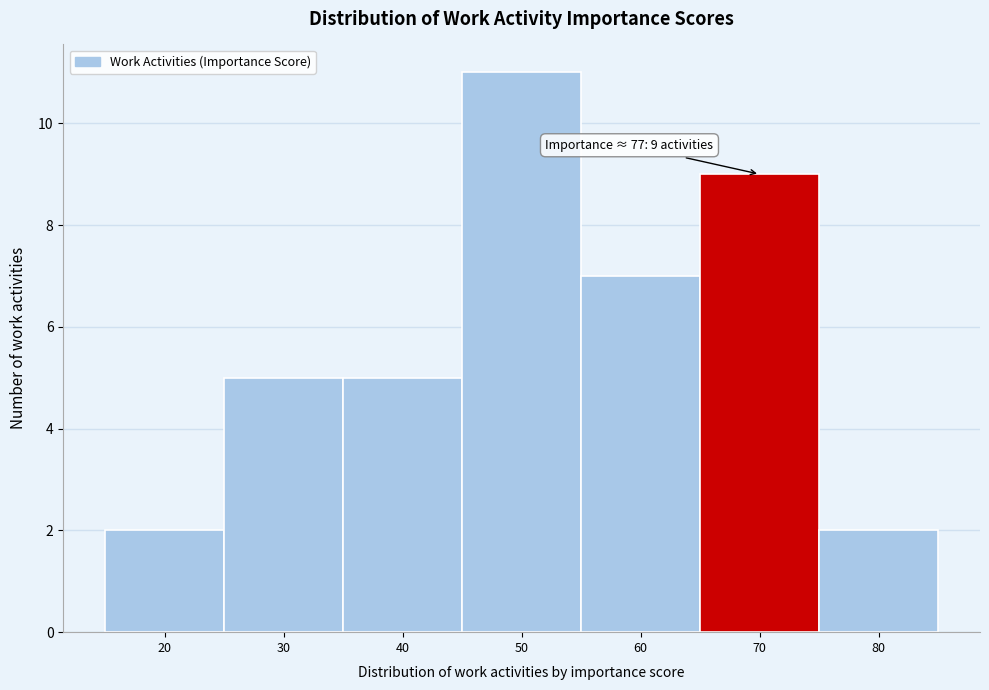

Reading left to right, transcribe all the data shown in this chart.

2	5	5	11	7	9	2